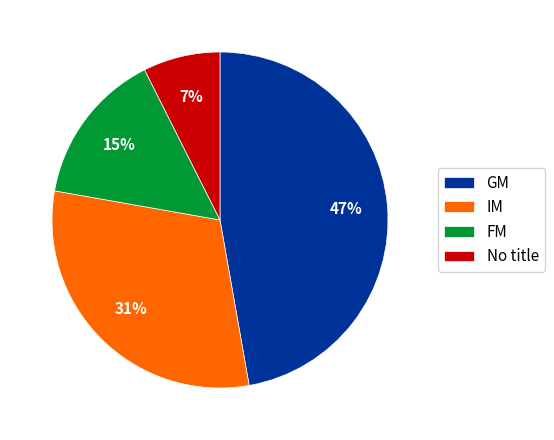

To the nearest percent, what is the difference between the IM and FM slice percentages?

16%